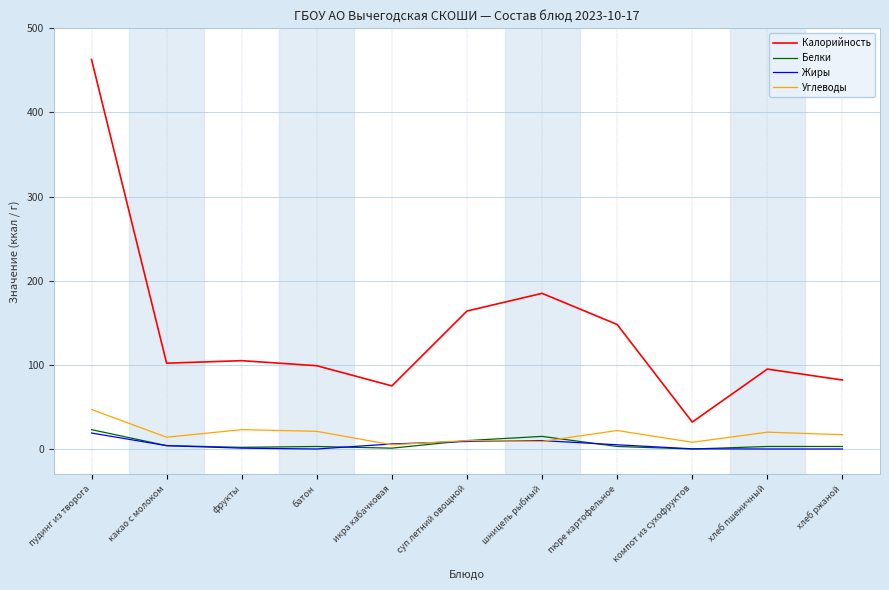

What is the highest value of the Жиры series?

19.0